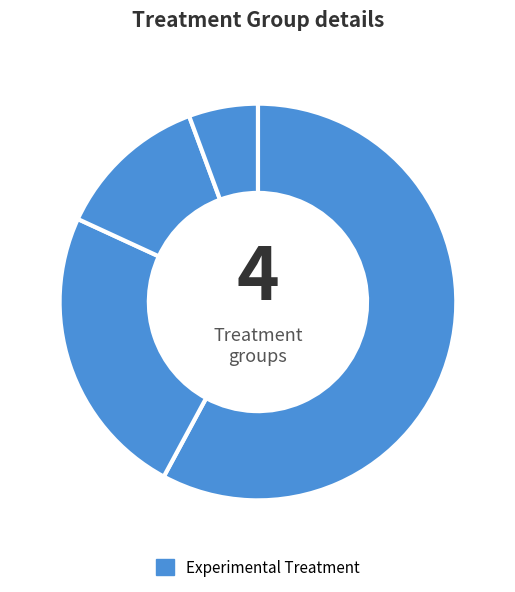

How many slices are in this pie chart?

4